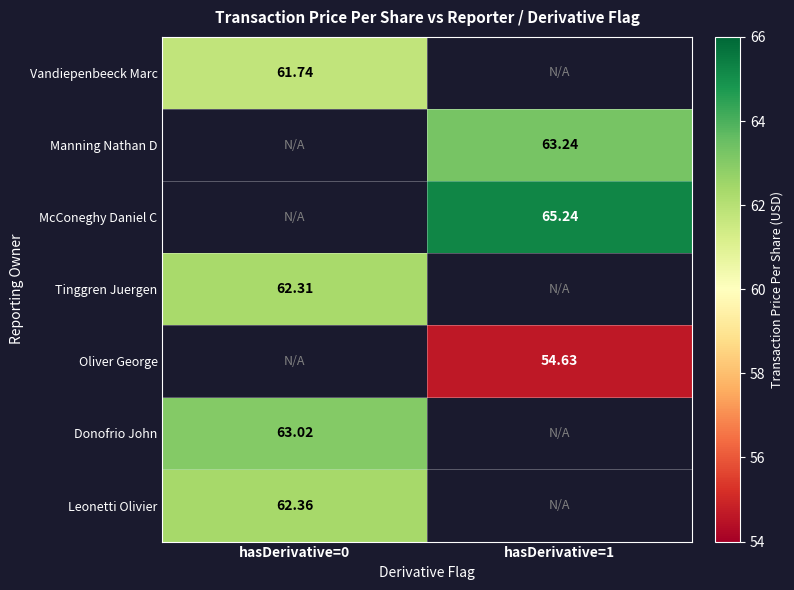

Count the number of data series in this chart.

7